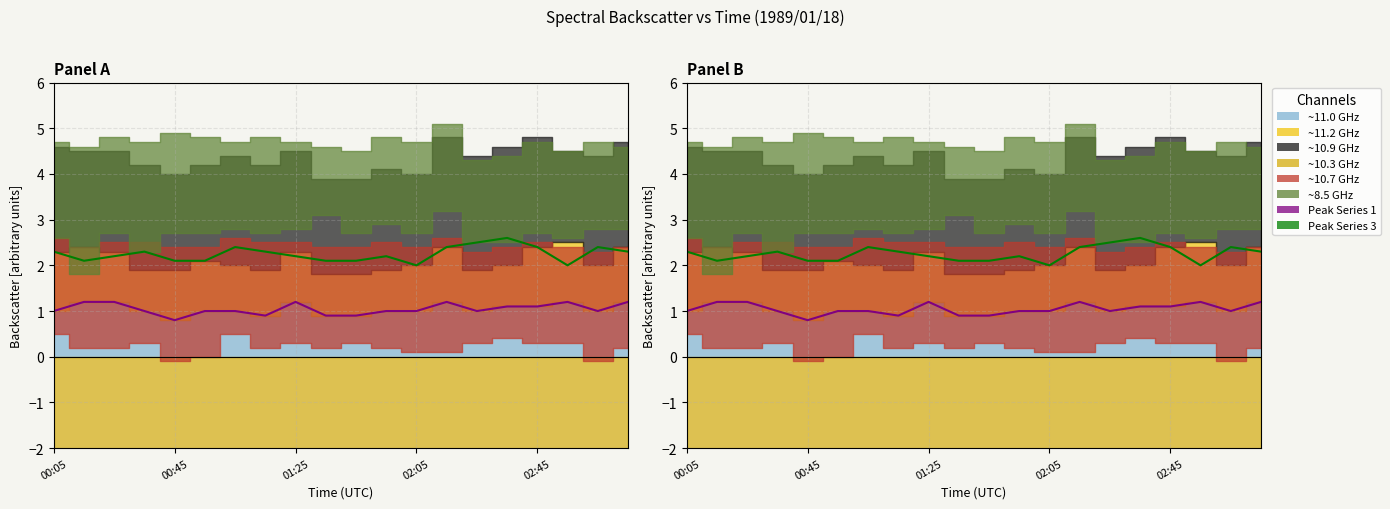

True or false: Line 11.009 and Line 10.861 intersect in this chart.

False